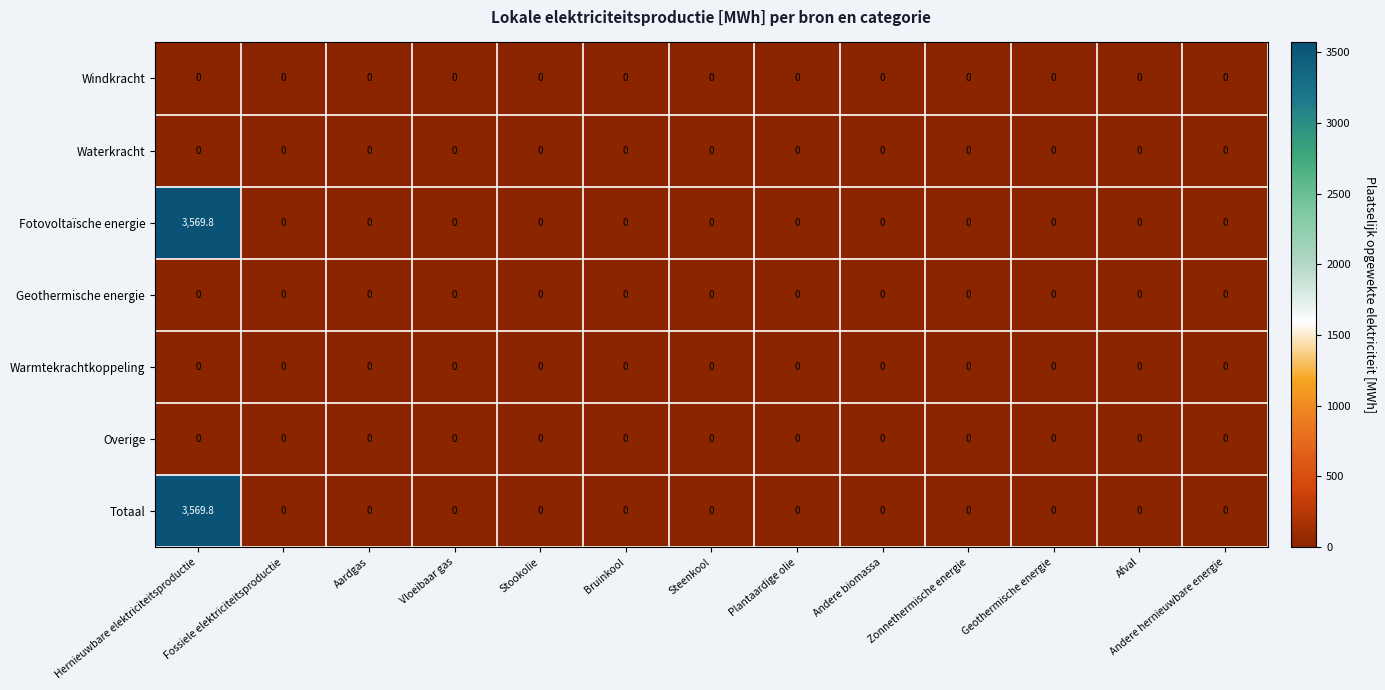

The value of Geothermische energie at Zonnethermische energie is 0.0. True or false?

True